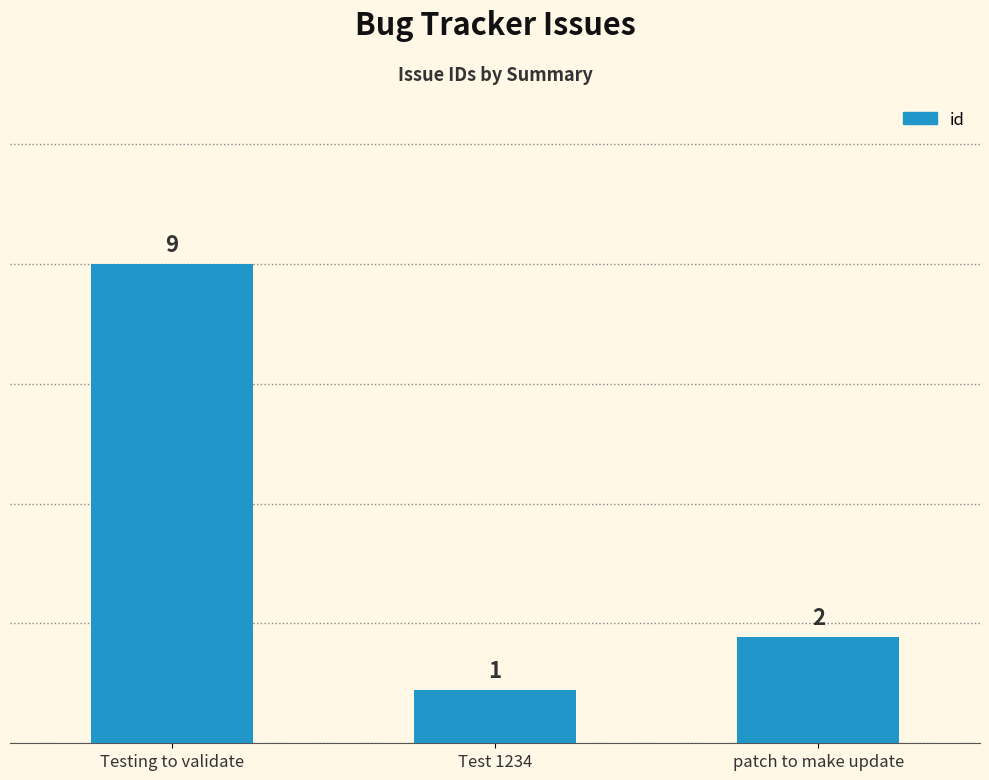

How many bars are there in total?

3